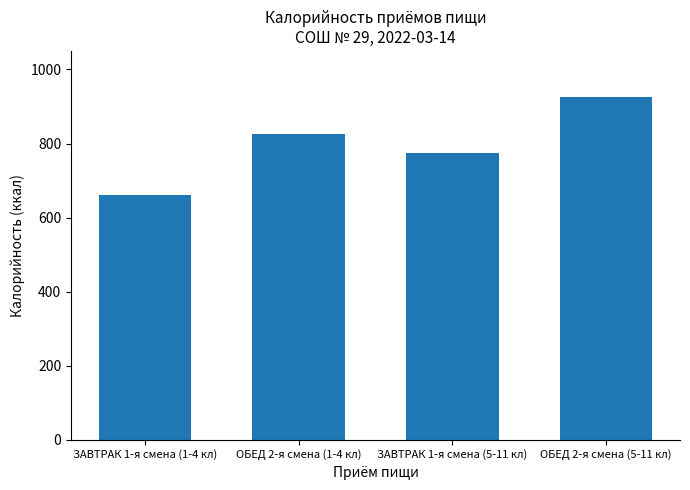

The value at ЗАВТРАК 1-я смена (5-11 кл) is 774.2. True or false?

True